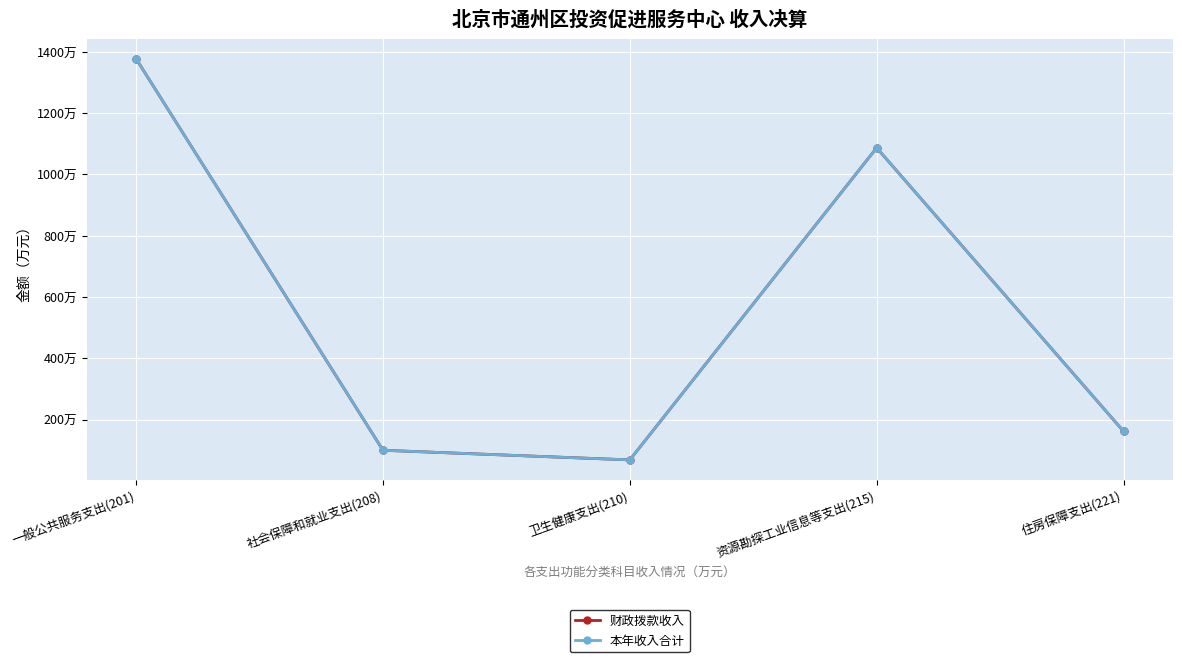

Does the chart have visible grid lines?

Yes